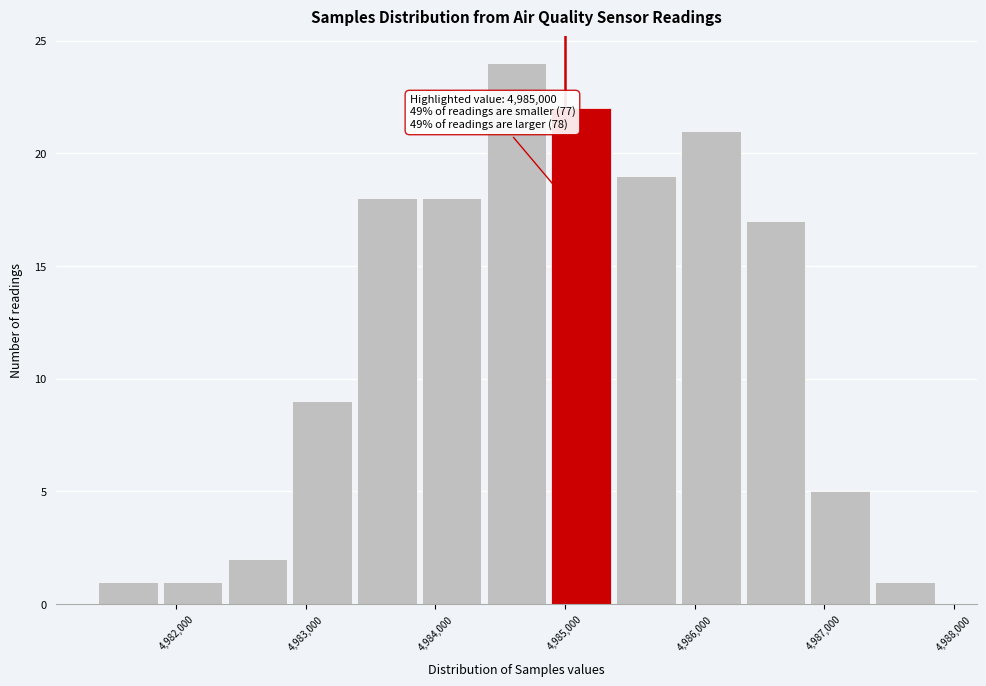

Over which range of the x-axis is the bar tallest?

4984400 to 4984900